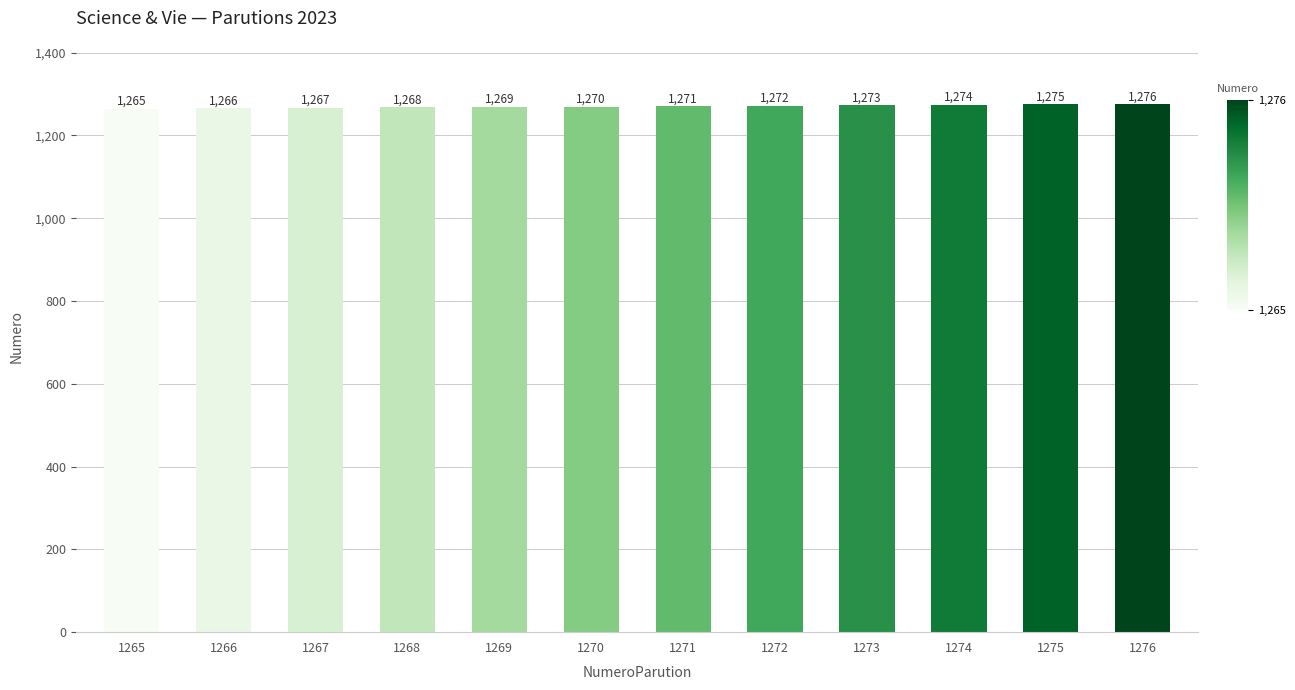

Reading left to right, list all the values displayed in this chart.

1265=1265	1266=1266	1267=1267	1268=1268	1269=1269	1270=1270	1271=1271	1272=1272	1273=1273	1274=1274	1275=1275	1276=1276